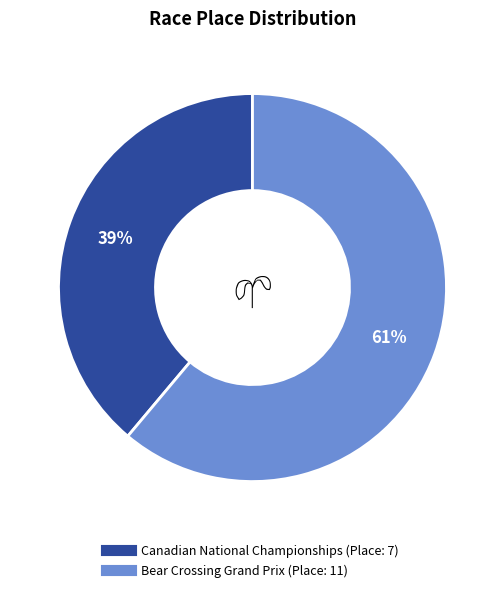

To the nearest percent, what is the difference between the largest and smallest slice percentages?

22%